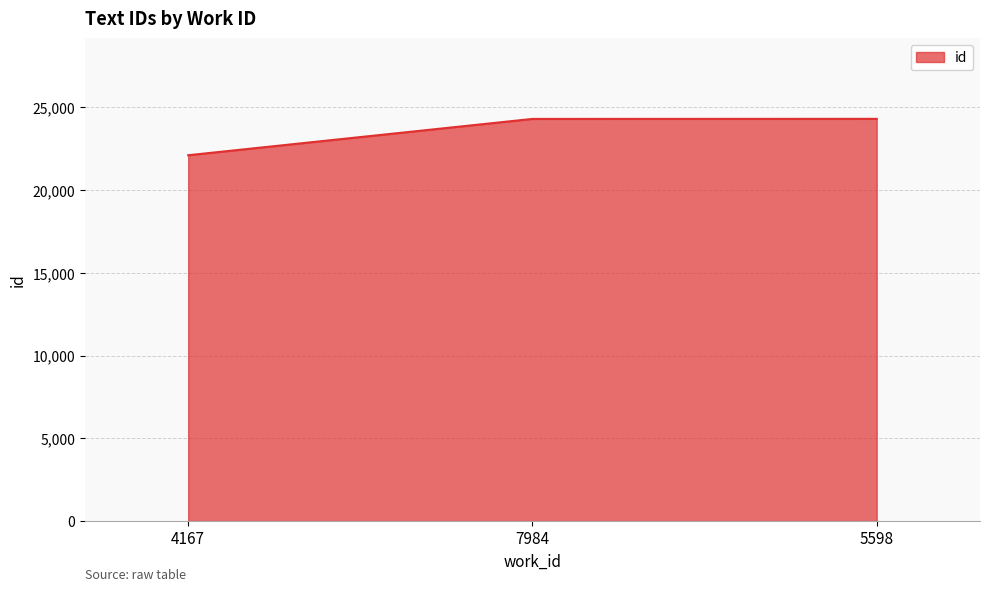

The chart shows a value of 36526 at 7984. True or false?

False